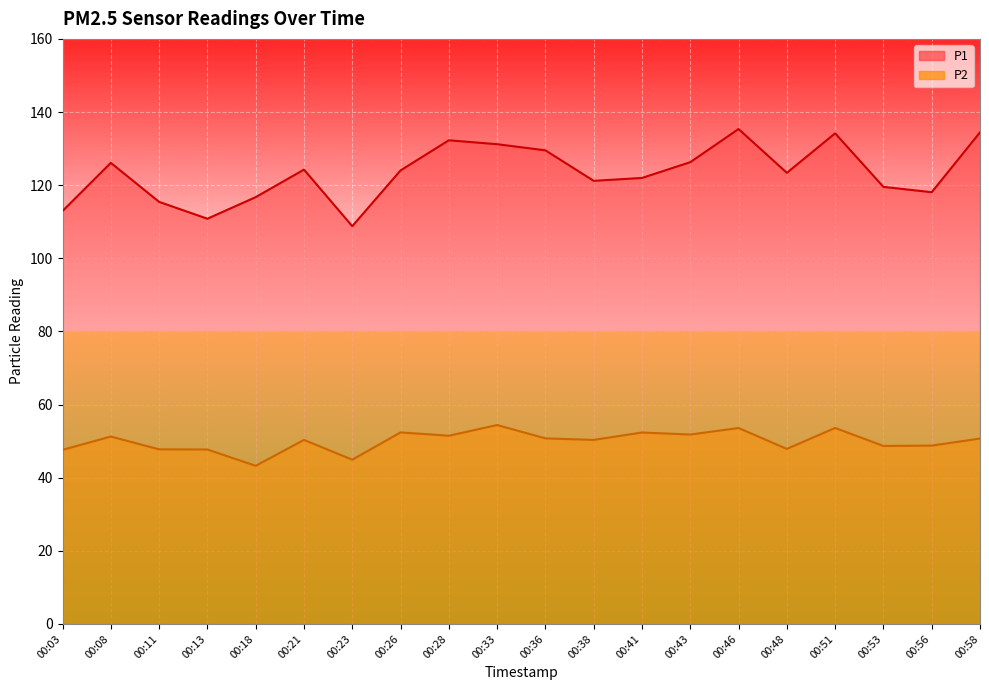

Which category has the lowest value in the P1 series?

00:23